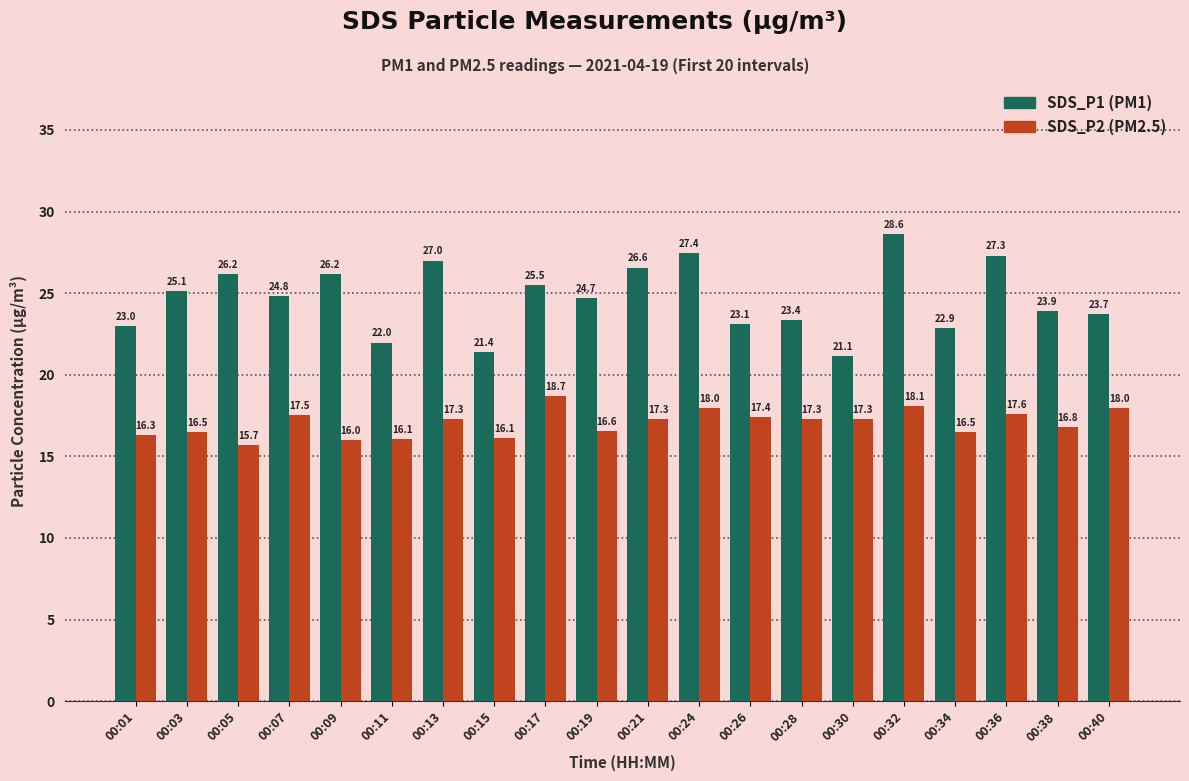

How many data points does each series have?

20